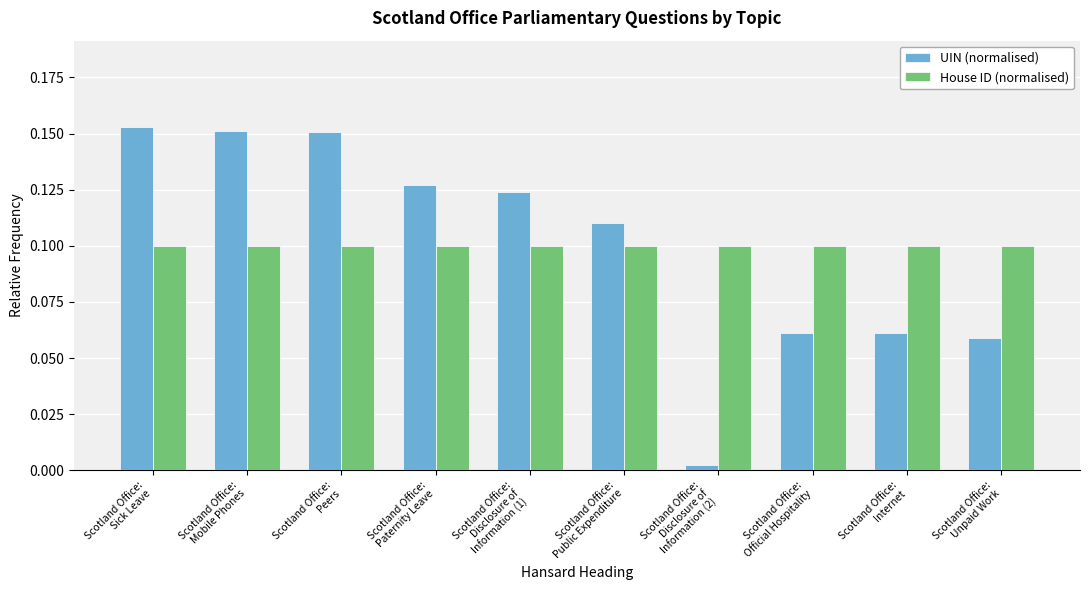

What are all the series names shown in the legend?

UIN (normalised), House ID (normalised)